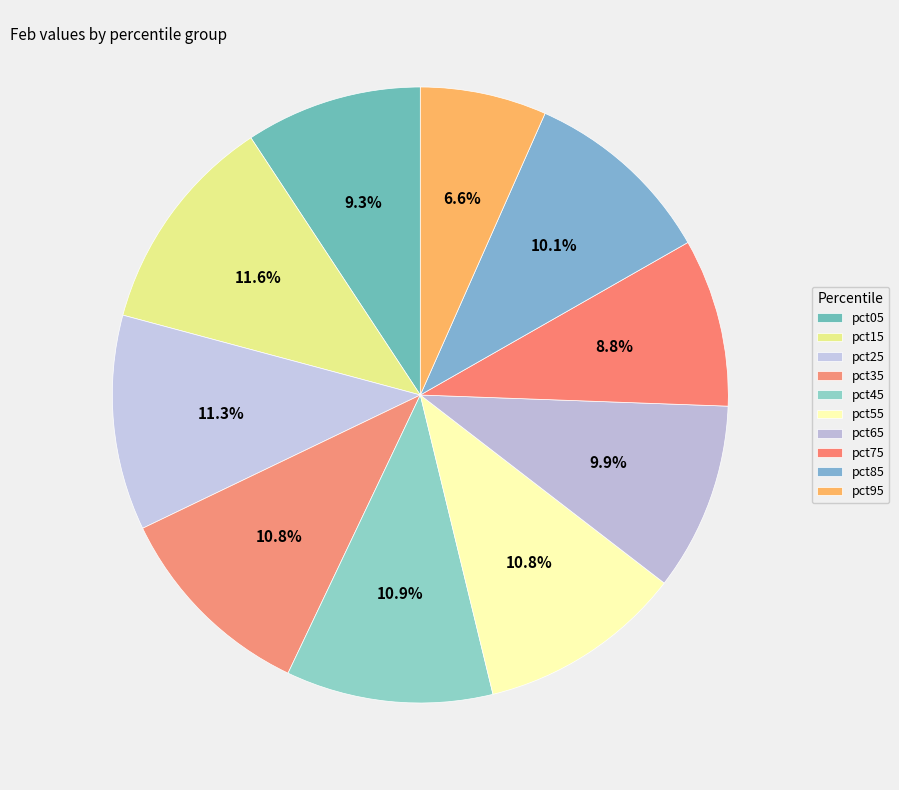

Count the number of slices in the pie.

10